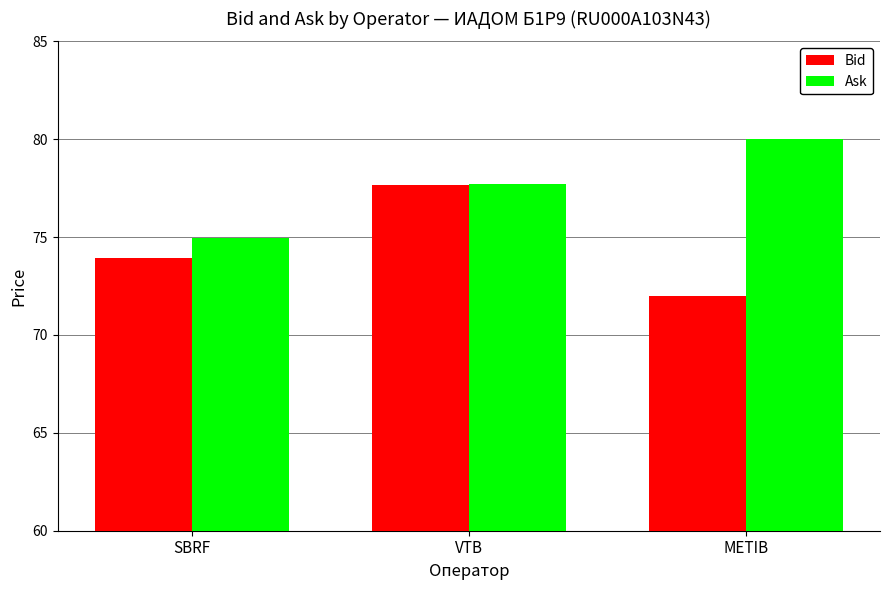

Is the value of Ask at SBRF greater than the value of Bid at METIB?

Yes